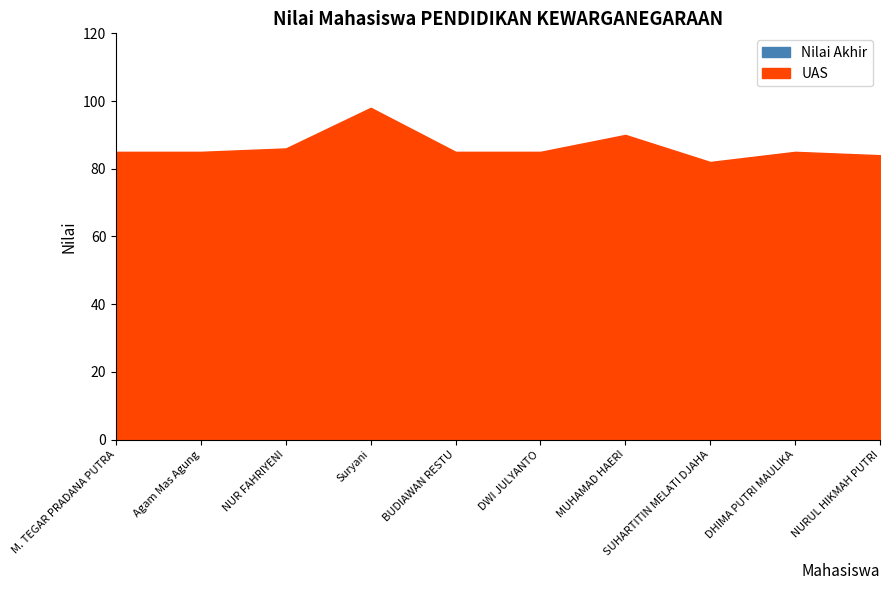

How many data points in Nilai Akhir are less than 81?

4